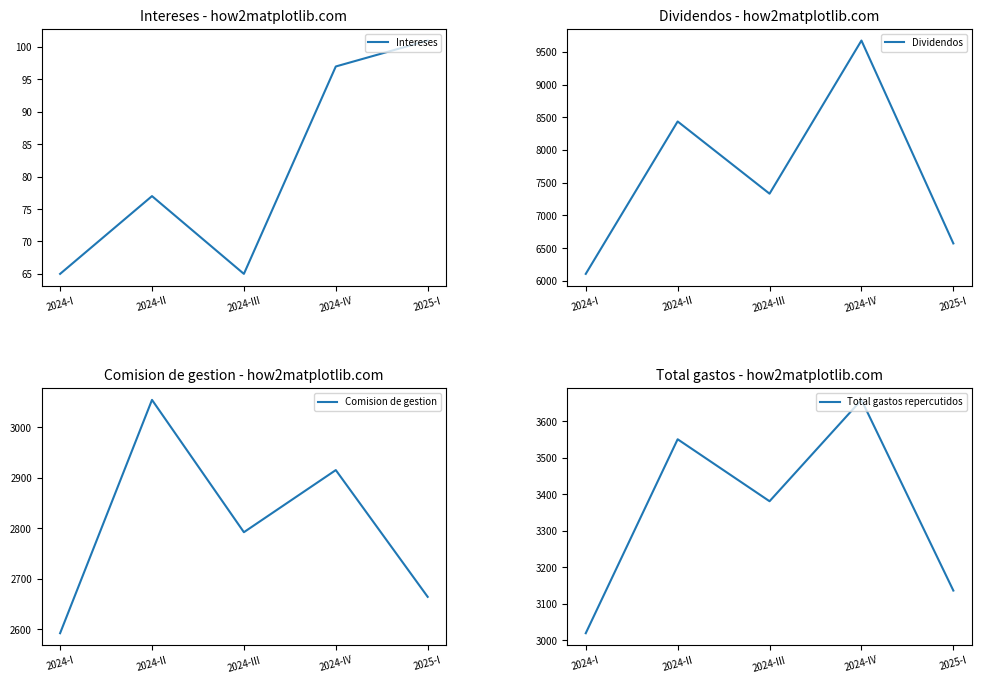

What is the sum of the Intereses values at 2024-IV and 2024-II?

174